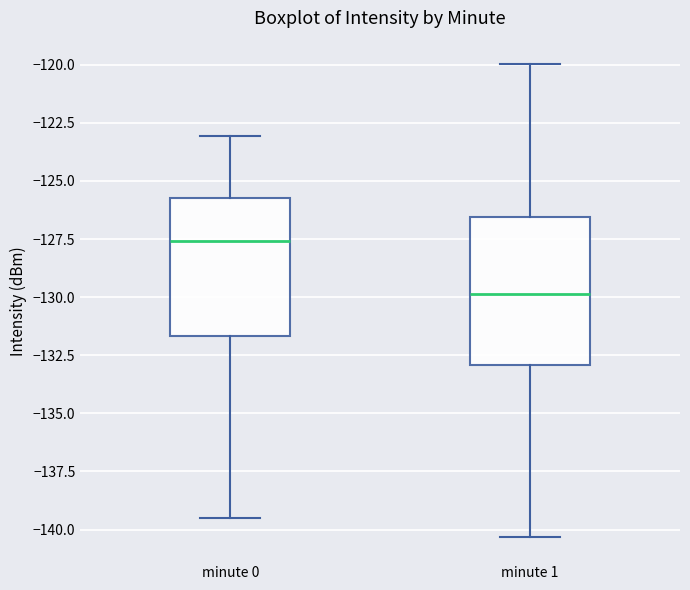

Reading left to right, read every box against the y-axis: the position of its median line, the range the box covers, and the ends of its whiskers. The values are not printed on the chart, so give them approximately, as read against the axis.

minute 0: median -127.5, box -131.5 to -126.0, whiskers -139.5 to -123.0
minute 1: median -130.0, box -133.0 to -126.5, whiskers -140.5 to -120.0